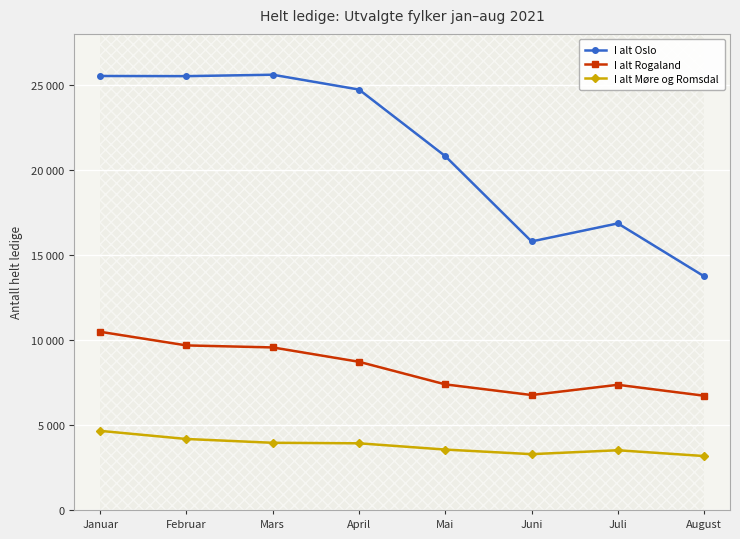

Where is the first local maximum for I alt Møre og Romsdal?

Juli